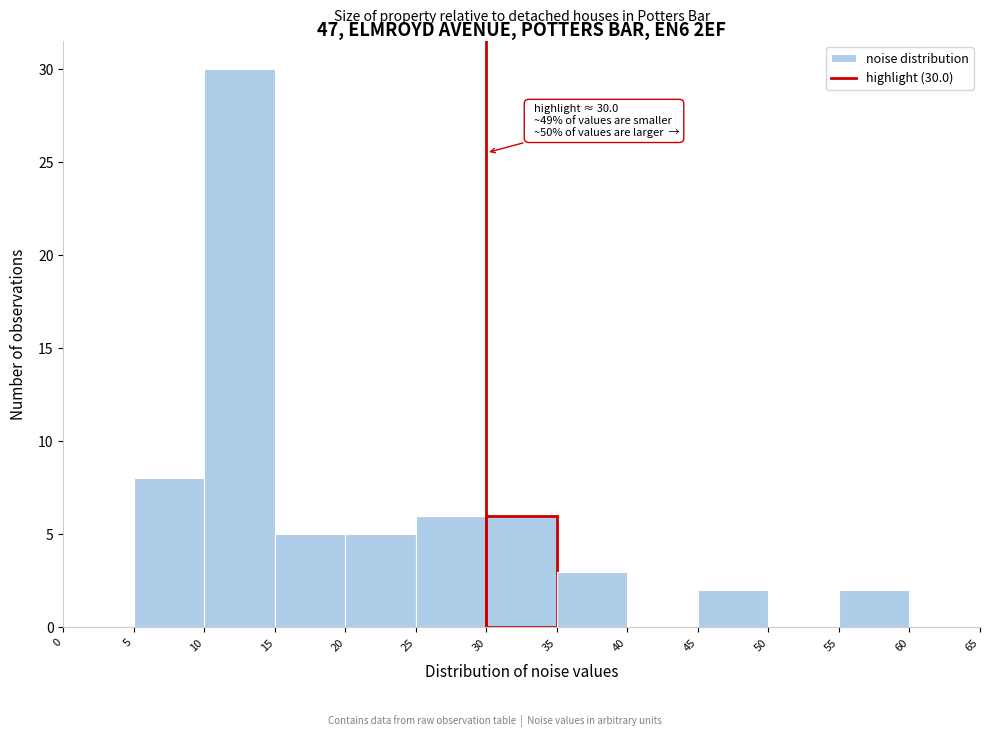

Which range on the x-axis has the tallest bar?

10 to 15